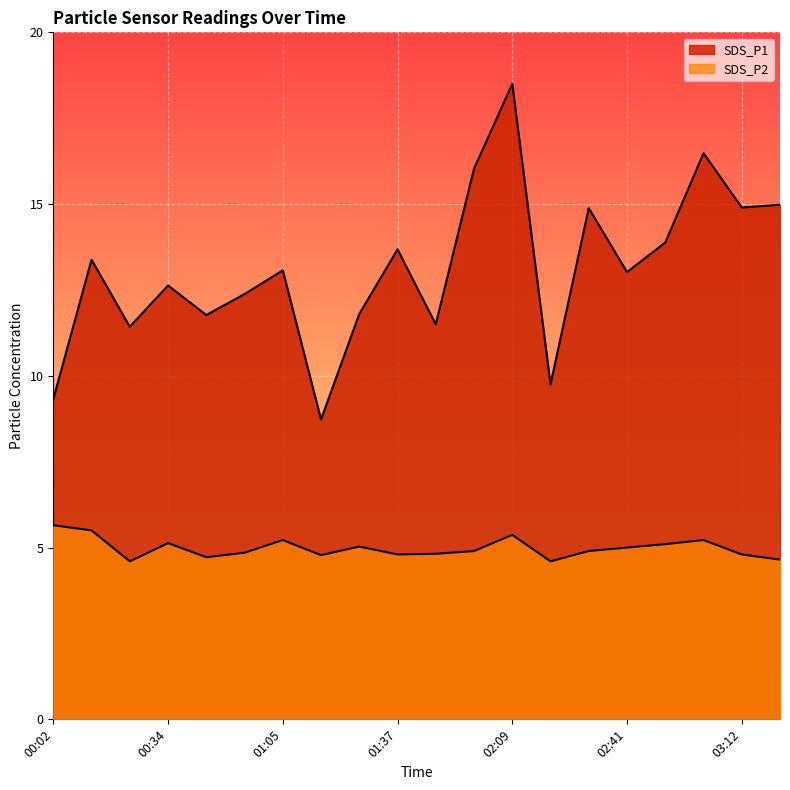

Which series has the largest total across all categories?

SDS_P1